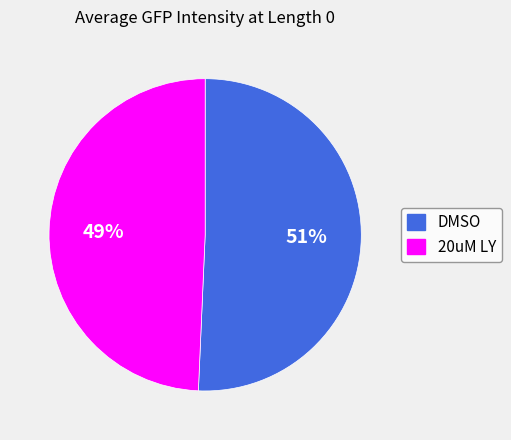

To the nearest percent, what portion does DMSO represent?

51%